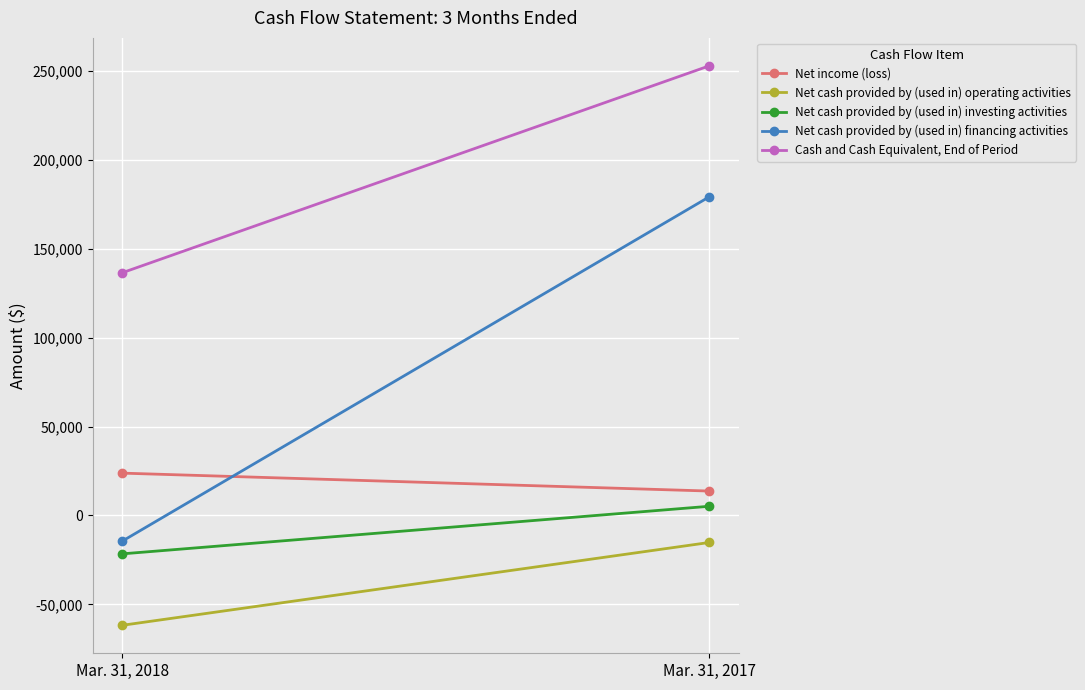

Reading right to left, list all the values displayed in this chart.

Net income (loss): Mar. 31, 2017=13745	Mar. 31, 2018=23827
Net cash provided by (used in) operating activities: Mar. 31, 2017=-15182	Mar. 31, 2018=-61755
Net cash provided by (used in) investing activities: Mar. 31, 2017=5180	Mar. 31, 2018=-21577
Net cash provided by (used in) financing activities: Mar. 31, 2017=179191	Mar. 31, 2018=-14451
Cash and Cash Equivalent, End of Period: Mar. 31, 2017=252860	Mar. 31, 2018=136499